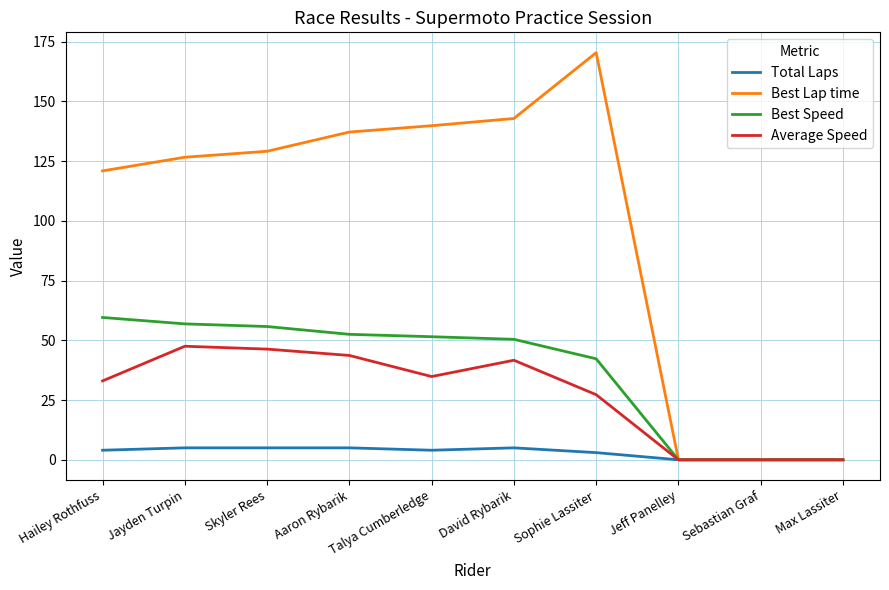

What are all the series names shown in the legend?

Total Laps, Best Lap time, Best Speed, Average Speed